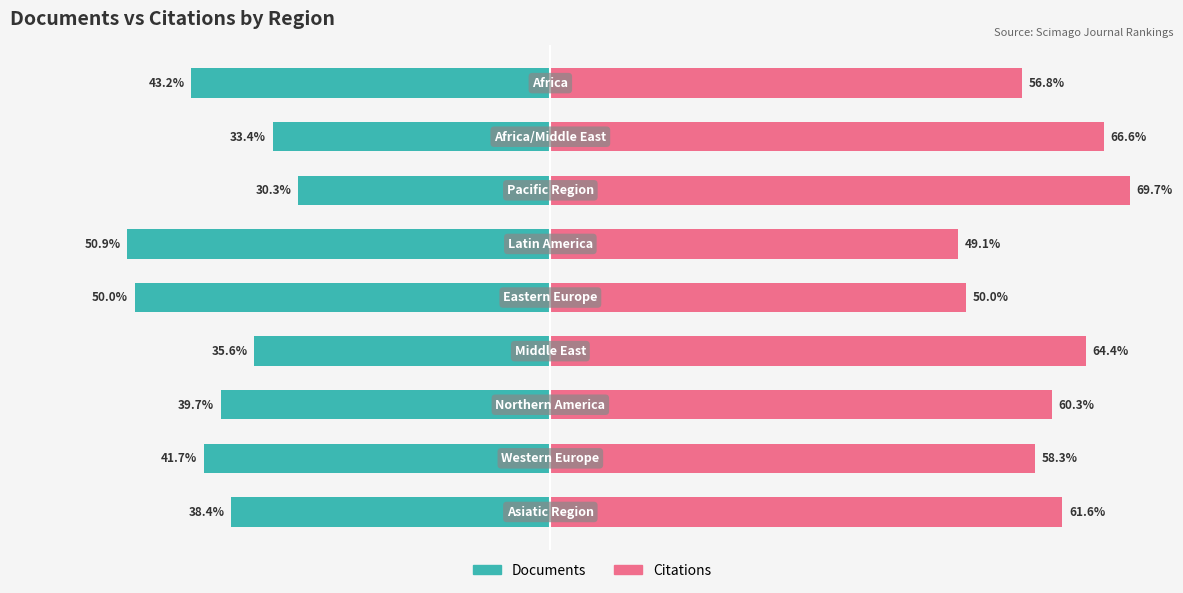

Is it true that Documents equals -35.6 at 3?

True